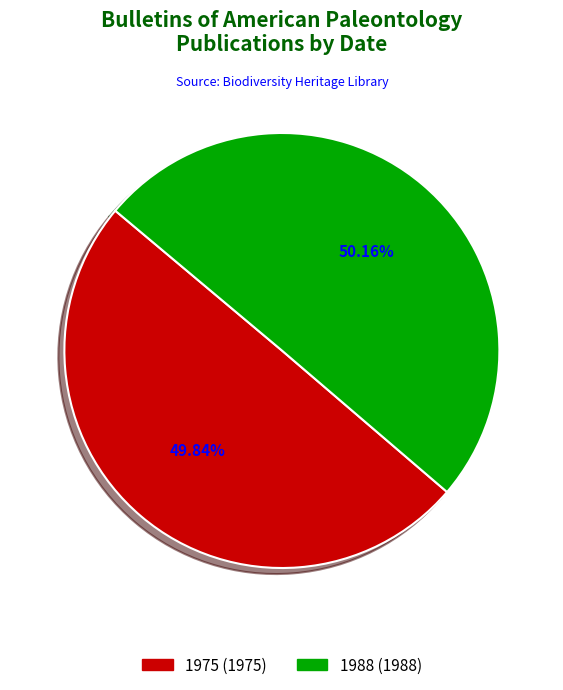

Approximately how many times larger is the value at 1975 compared to 1988?

1.0